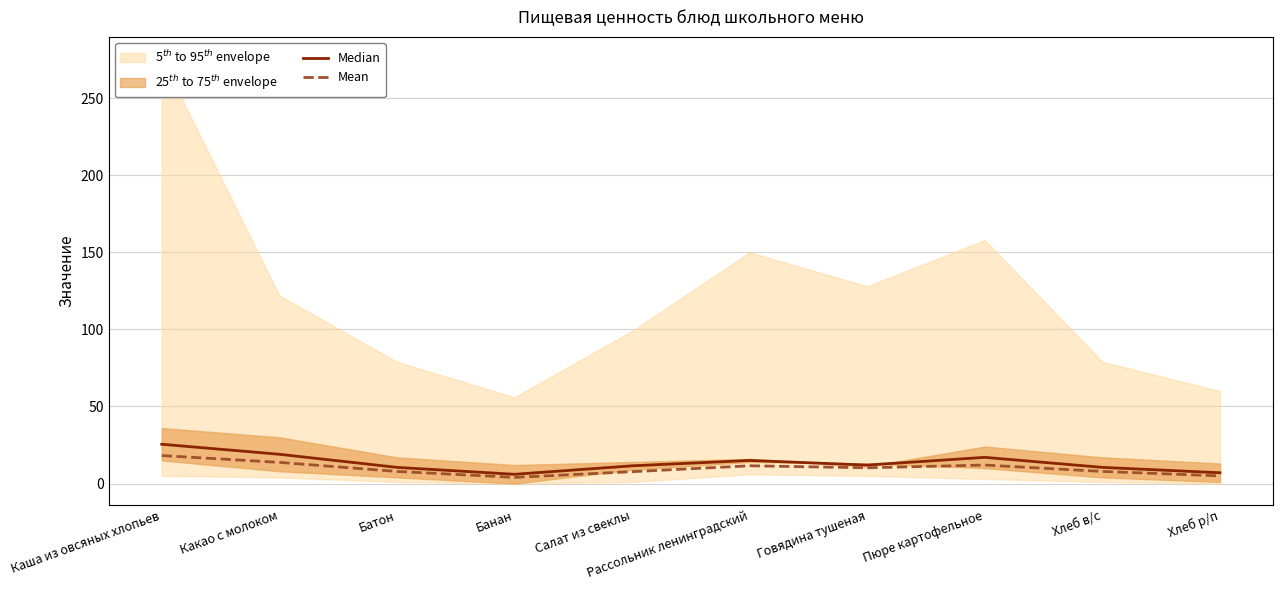

At which category is the sum across all series the highest?

Каша из овсяных хлопьев